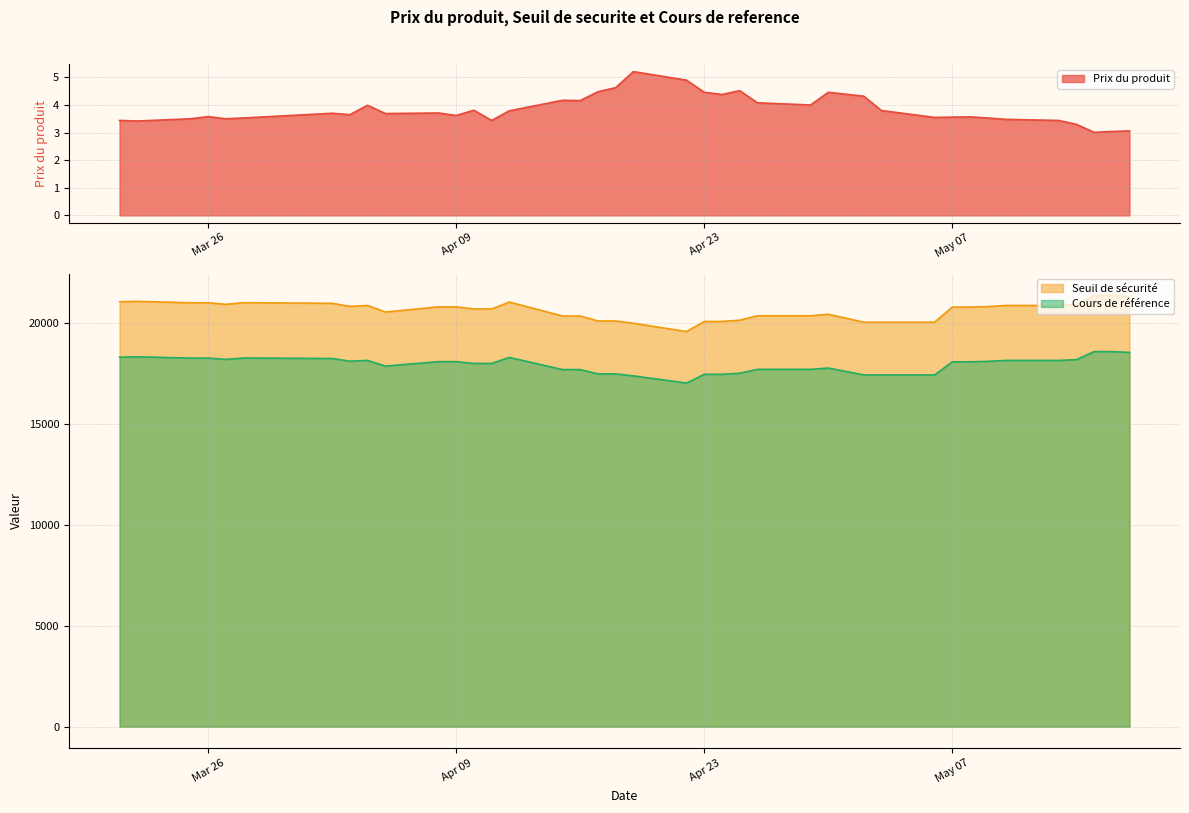

True or false: Seuil de sécurité and Cours de référence intersect in this chart.

False